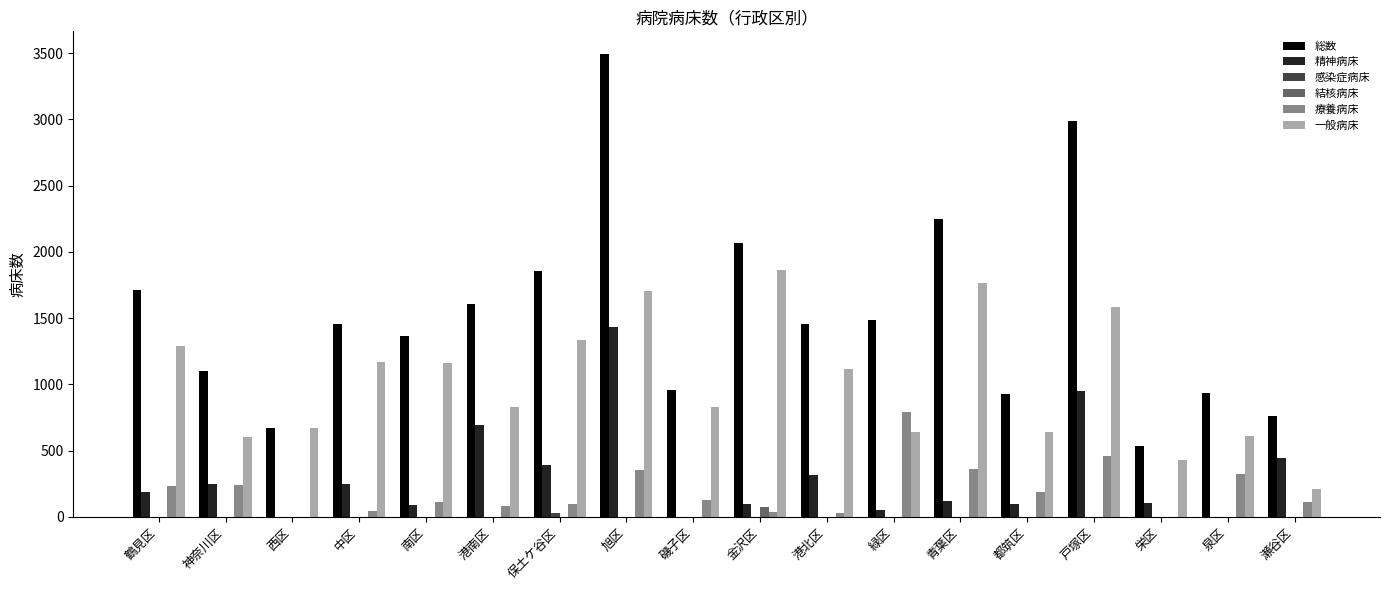

What is the total value across all series at 西区?

1348